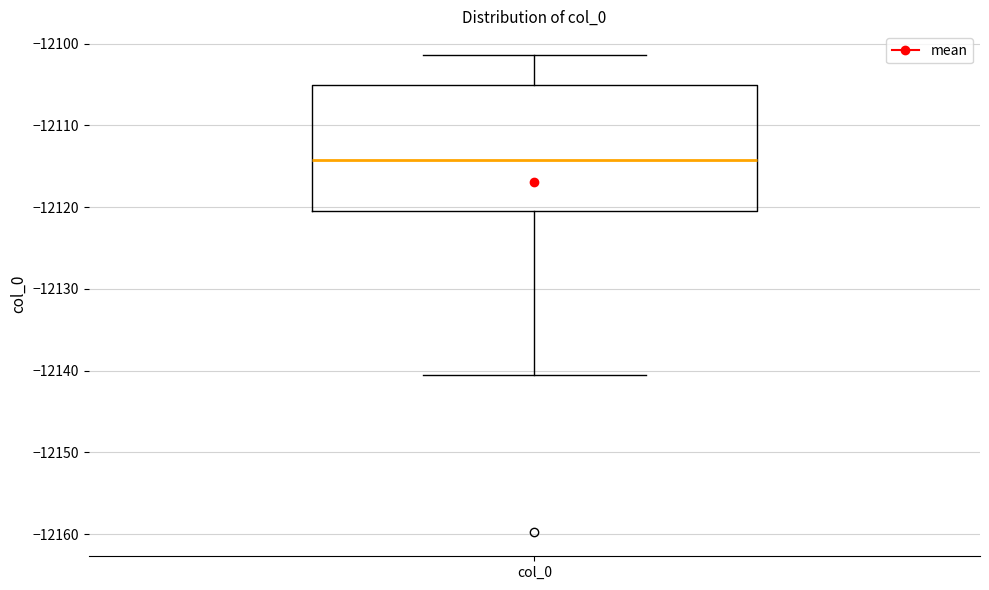

Read this box plot against the y-axis: the position of the median line, the range covered by the box, and the ends of both whiskers. The values are not printed on the chart, so give them approximately, as read against the axis.

median -12114, box -12121 to -12105, whiskers -12141 to -12101